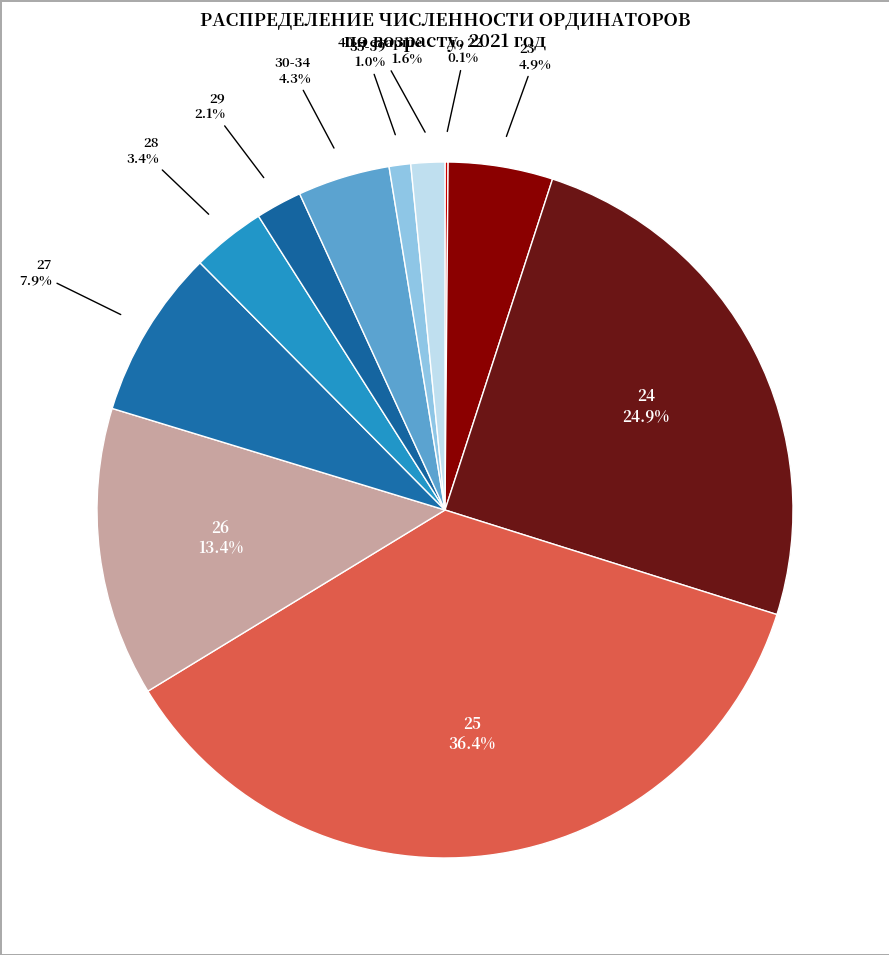

Is the sum of 23 and 24 greater than half?

No